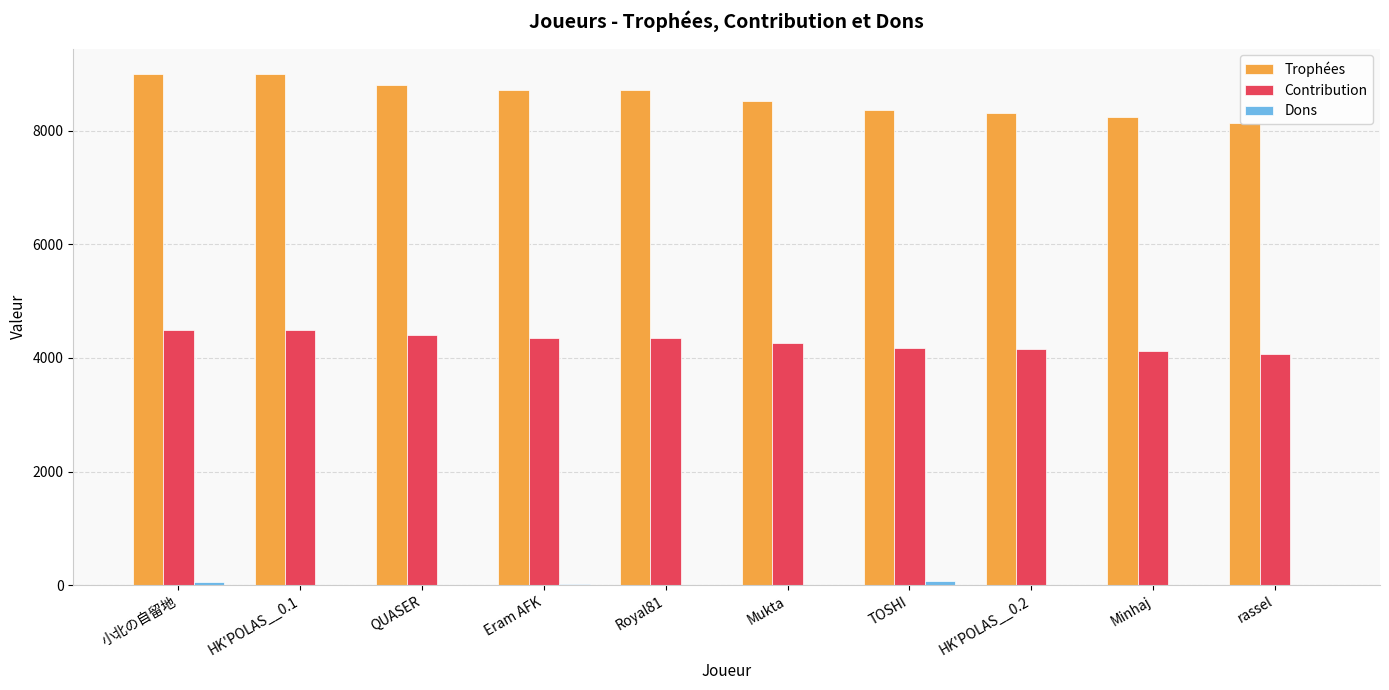

Which series has the largest total across all categories?

Trophées